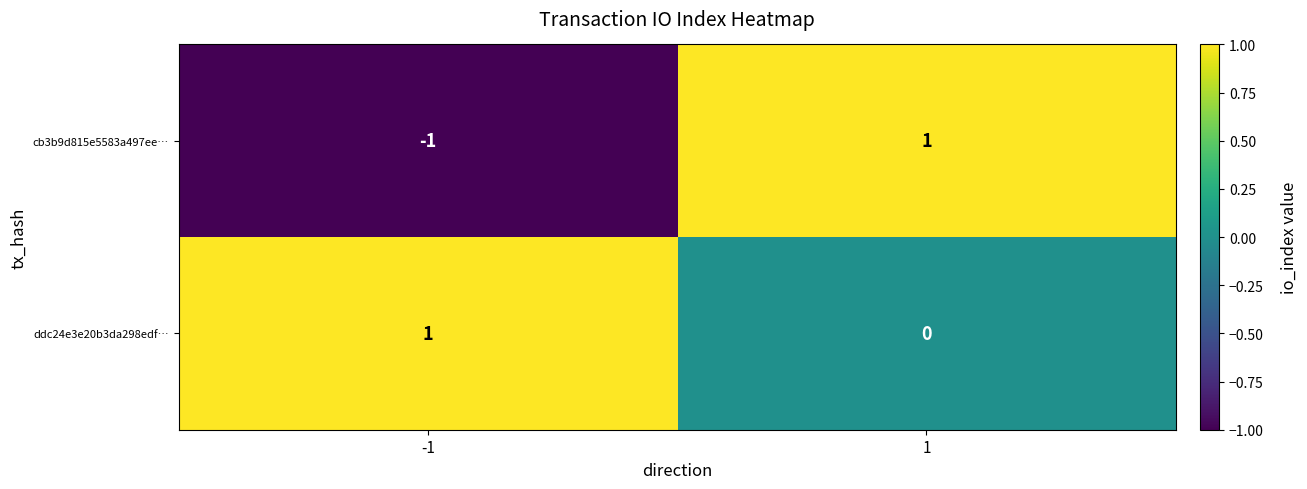

Reading left to right, list all the values displayed in this chart.

cb3b9d815e5583a497ee…: -1=-1	1=1
ddc24e3e20b3da298edf…: -1=1	1=0